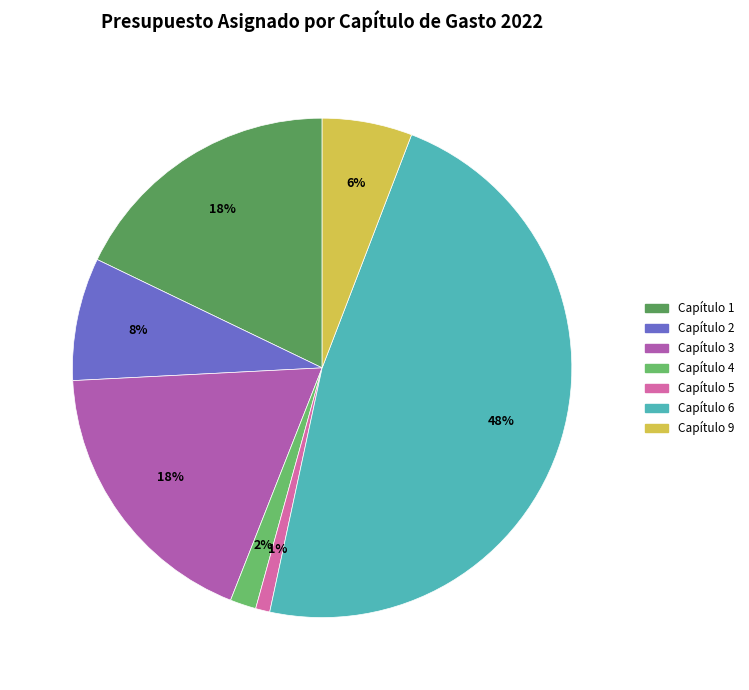

To the nearest percent, what portion does Capítulo 4 represent?

2%